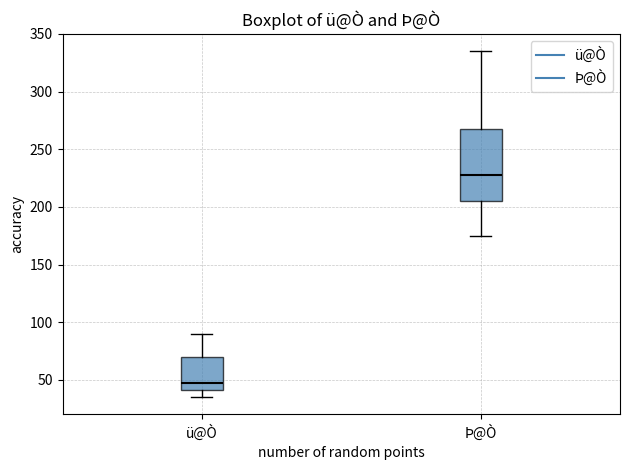

Reading left to right, transcribe this box plot: for each box, give where its median line is, the range the box spans, and where its two whiskers end, as read against the y-axis. The values are not printed on the chart, so give them approximately, as read against the axis.

ü@Ò: median 45, box 40 to 70, whiskers 35 to 90
Þ@Ò: median 230, box 205 to 270, whiskers 175 to 335